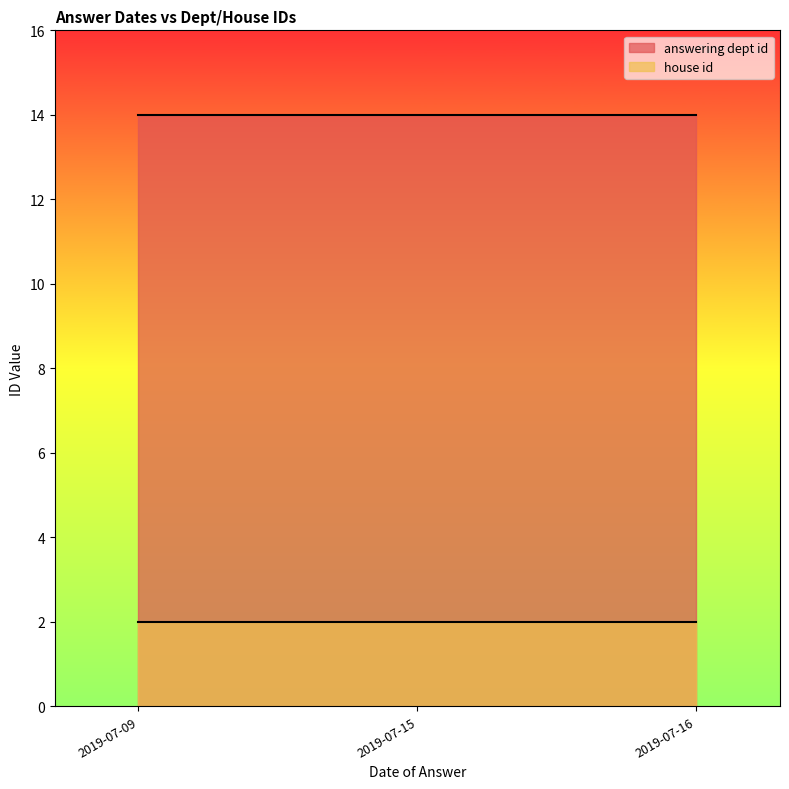

Is the value of house id at 2019-07-09 greater than the value of answering dept id at 2019-07-15?

No